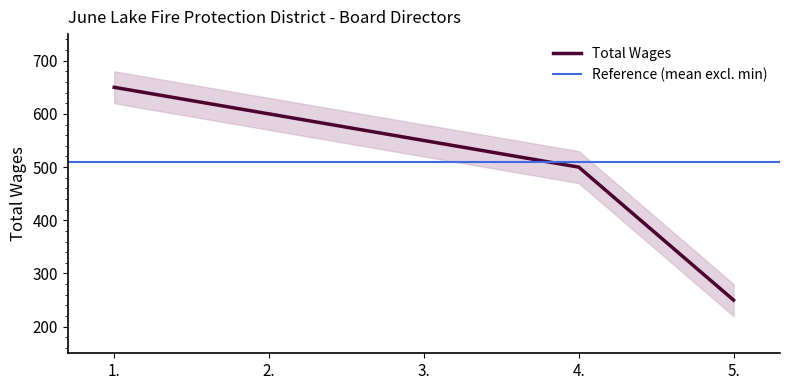

What is the sum of the values at 4. and 2.?

1100